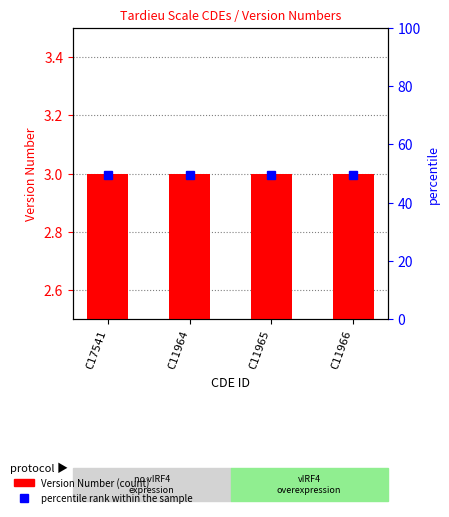

What is the sum of the percentile rank within the sample values at C11966 and C11965?

6.0